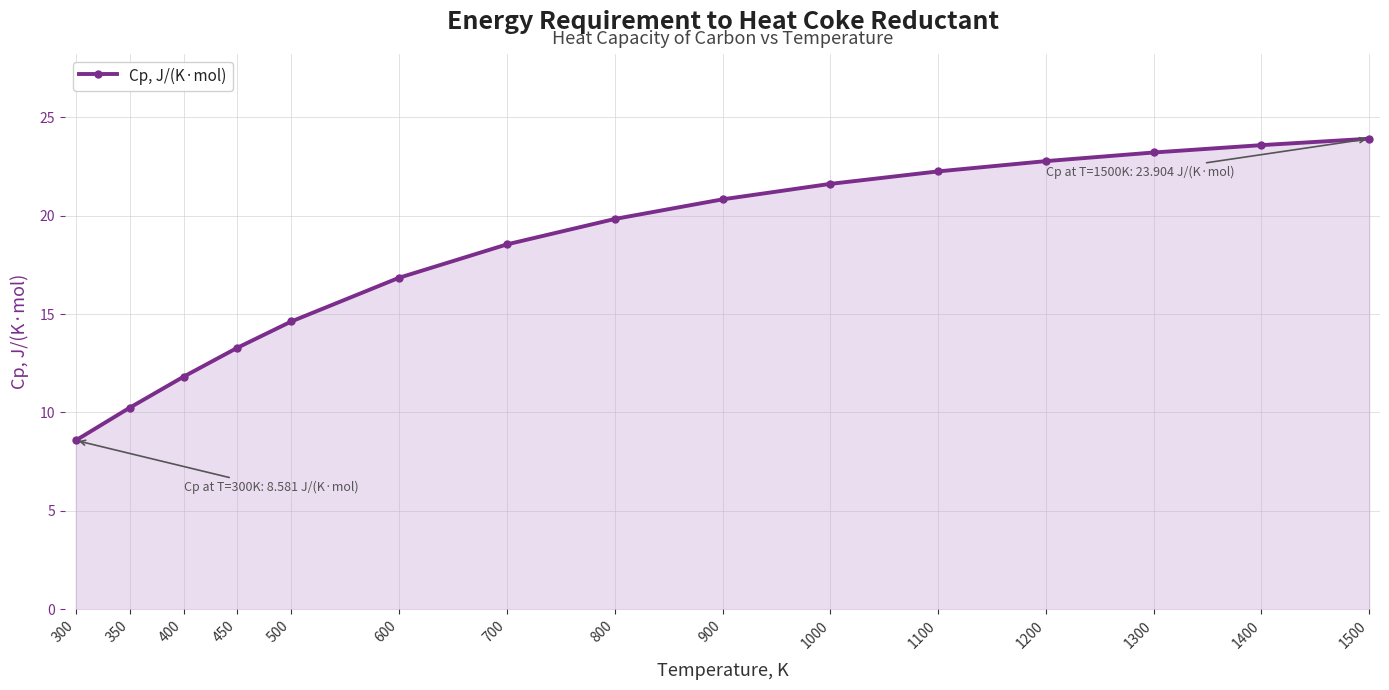

At which label does the data first exceed 19?

800